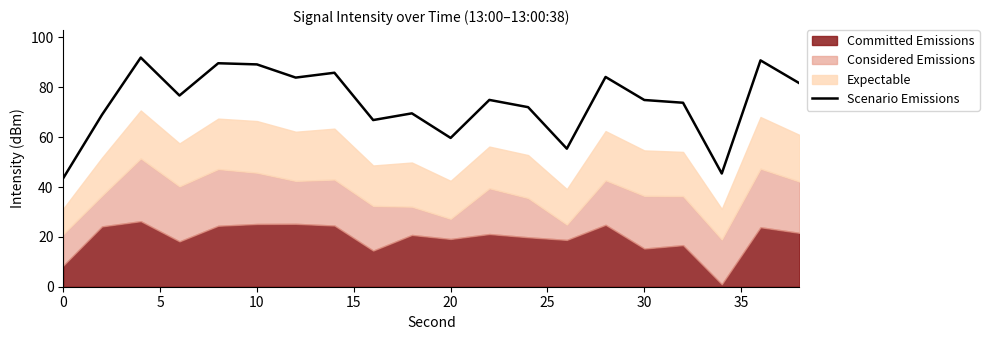

Which has a higher value, 20 or 15?

20